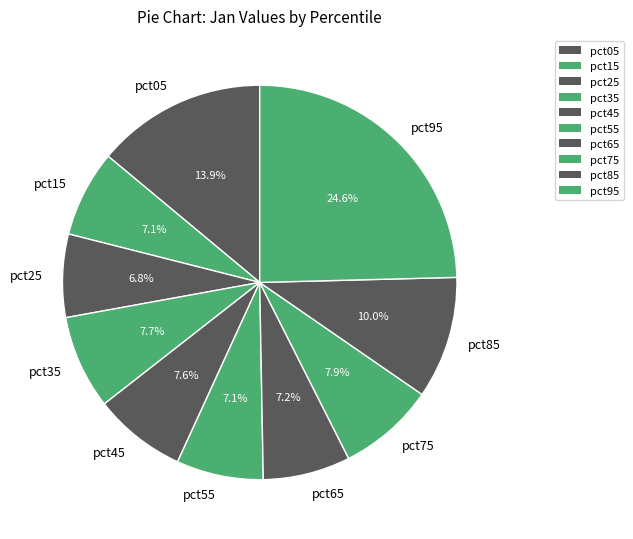

To the nearest percent, what portion does pct15 represent?

7%